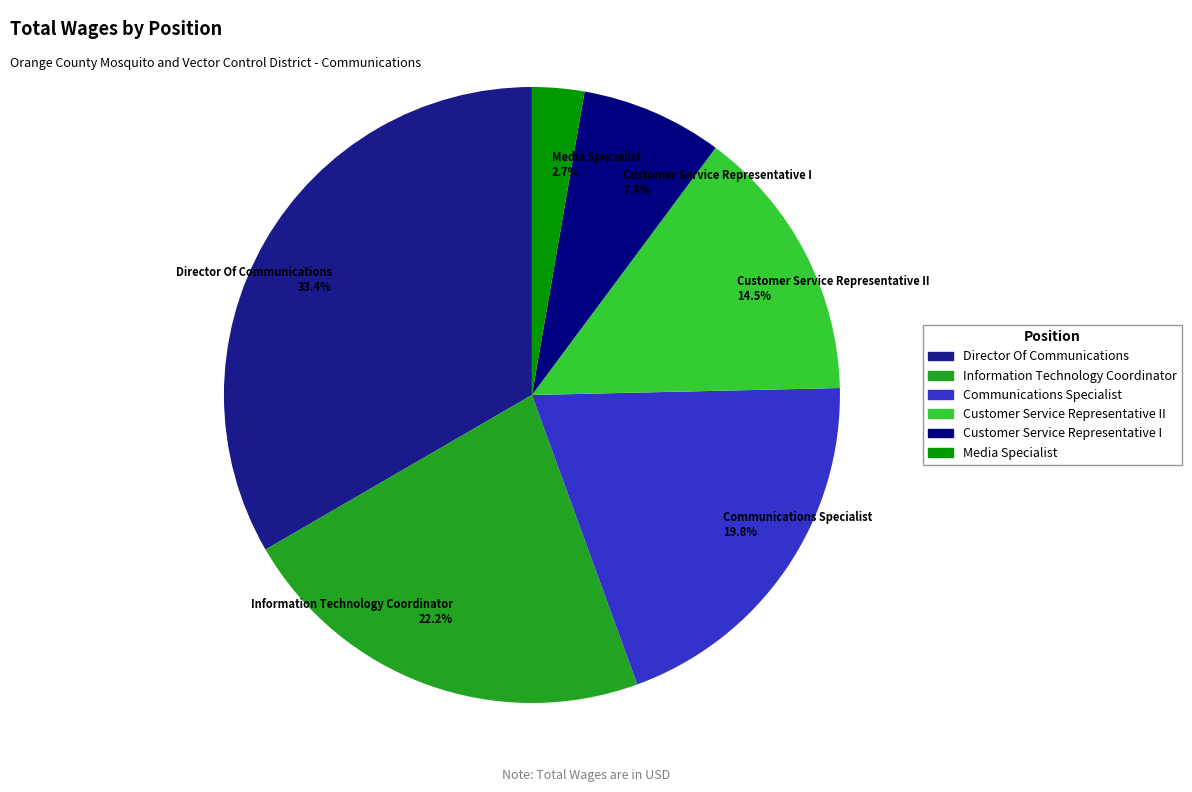

Is there a majority slice in this chart?

No